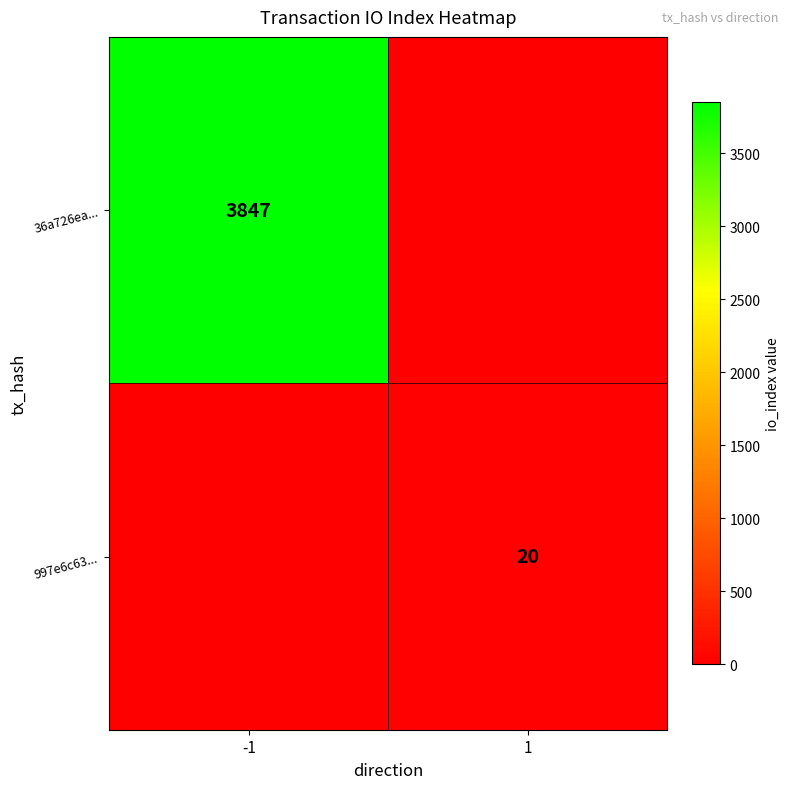

The 36a726ea... series shows 3847 at -1. True or false?

True